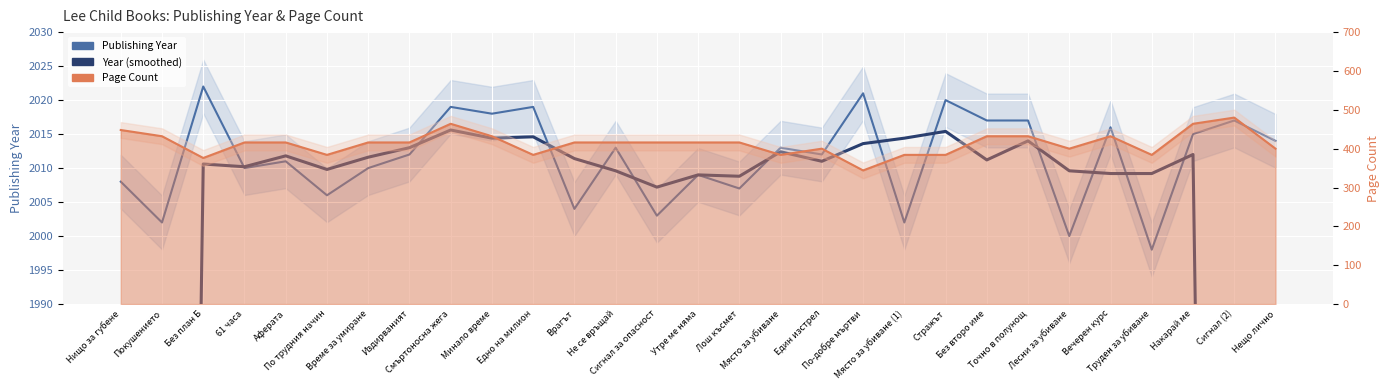

Reading right to left, extract all data points from this chart.

Publishing Year: Нещо лично=2014.0	Сигнал (2)=2017.0	Накарай ме=2015.0	Труден за убиване=1998.0	Вечерен курс=2016.0	Лесни за убиване=2000.0	Точно в полунощ=2017.0	Без второ име=2017.0	Стражът=2020.0	Място за убиване (1)=2002.0	По-добре мъртви=2021.0	Един изстрел=2012.0	Място за убиване=2013.0	Лош късмет=2007.0	Утре ме няма=2009.0	Сигнал за опасност=2003.0	Не се връщай=2013.0	Врагът=2004.0	Едно на милион=2019.0	Минало време=2018.0	Смъртоносна жега=2019.0	Издирваният=2012.0	Време за умиране=2010.0	По трудния начин=2006.0	Аферата=2011.0	61 часа=2010.0	Без план Б=2022.0	Покушението=2002.0	Нищо за губене=2008.0
Year (smoothed): Нещо лично=1209.2	Сигнал (2)=1608.8	Накарай ме=2012.0	Труден за убиване=2009.2	Вечерен курс=2009.2	Лесни за убиване=2009.6	Точно в полунощ=2014.0	Без второ име=2011.2	Стражът=2015.4	Място за убиване (1)=2014.4	По-добре мъртви=2013.6	Един изстрел=2011.0	Място за убиване=2012.4	Лош късмет=2008.8	Утре ме няма=2009.0	Сигнал за опасност=2007.2	Не се връщай=2009.6	Врагът=2011.4	Едно на милион=2014.6	Минало време=2014.4	Смъртоносна жега=2015.6	Издирваният=2013.0	Време за умиране=2011.6	По трудния начин=2009.8	Аферата=2011.8	61 часа=2010.2	Без план Б=2010.6	Покушението=1608.4	Нищо за губене=1206.4
Page Count: Нещо лично=400.0	Сигнал (2)=480.0	Накарай ме=464.0	Труден за убиване=384.0	Вечерен курс=432.0	Лесни за убиване=400.0	Точно в полунощ=432.0	Без второ име=432.0	Стражът=384.0	Място за убиване (1)=384.0	По-добре мъртви=344.0	Един изстрел=400.0	Място за убиване=384.0	Лош късмет=416.0	Утре ме няма=416.0	Сигнал за опасност=416.0	Не се връщай=416.0	Врагът=416.0	Едно на милион=384.0	Минало време=432.0	Смъртоносна жега=464.0	Издирваният=416.0	Време за умиране=416.0	По трудния начин=384.0	Аферата=416.0	61 часа=416.0	Без план Б=376.0	Покушението=432.0	Нищо за губене=448.0